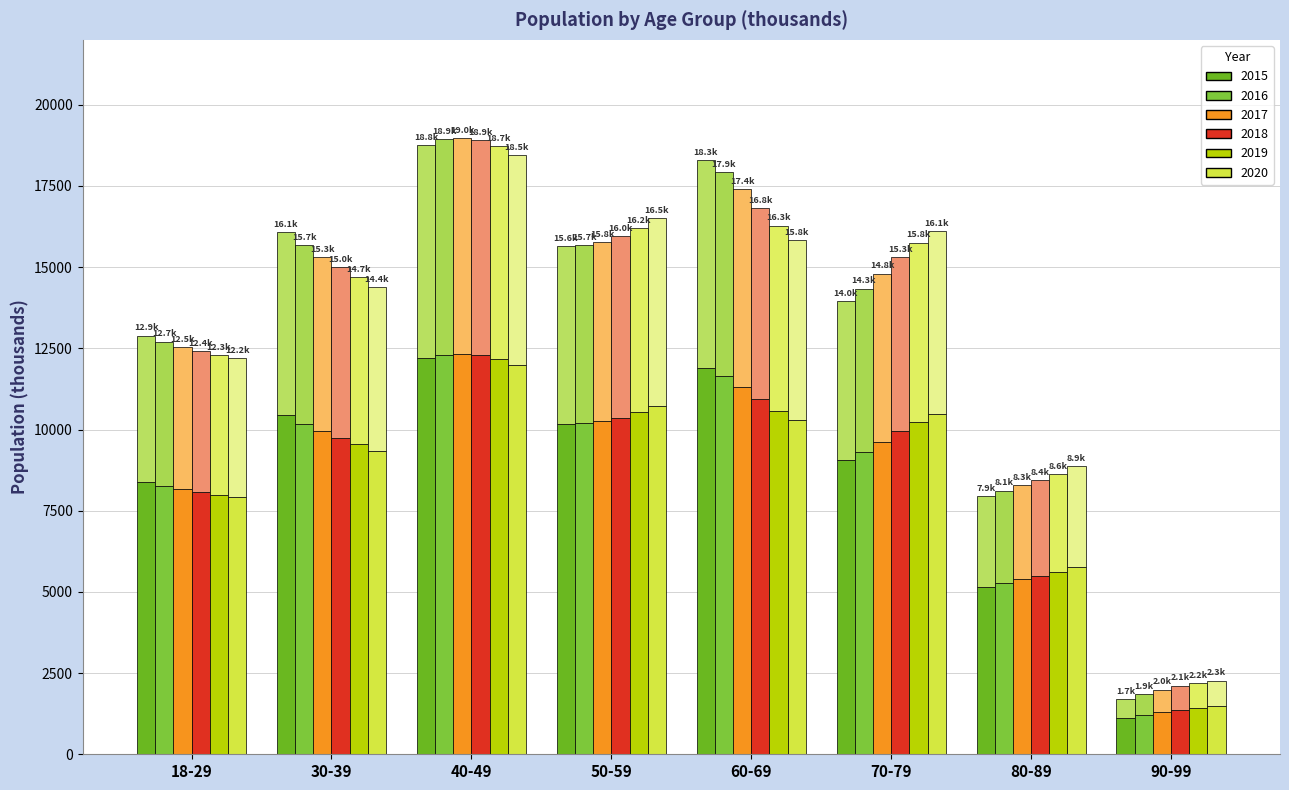

What is the lowest value of the 2017 series?

1294.2